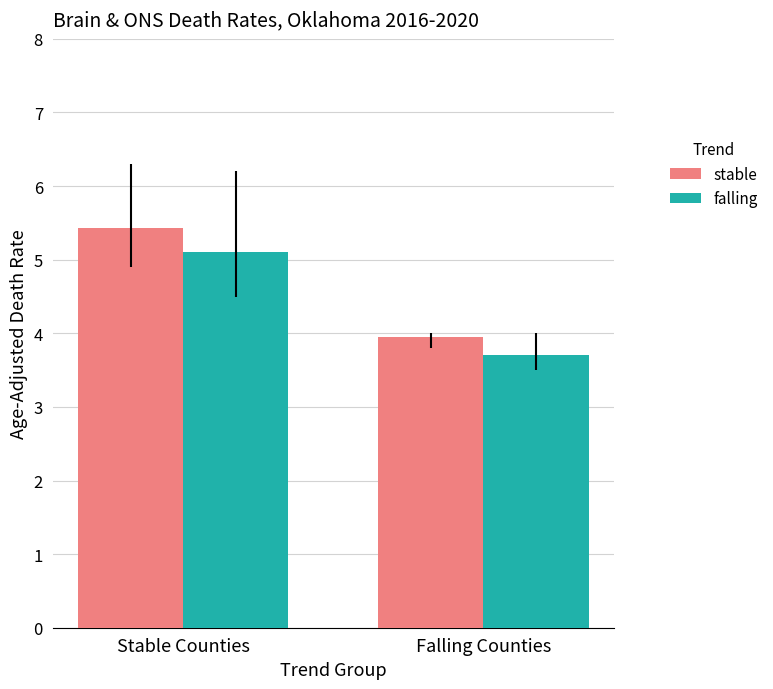

What is the average value of the falling series?

4.4